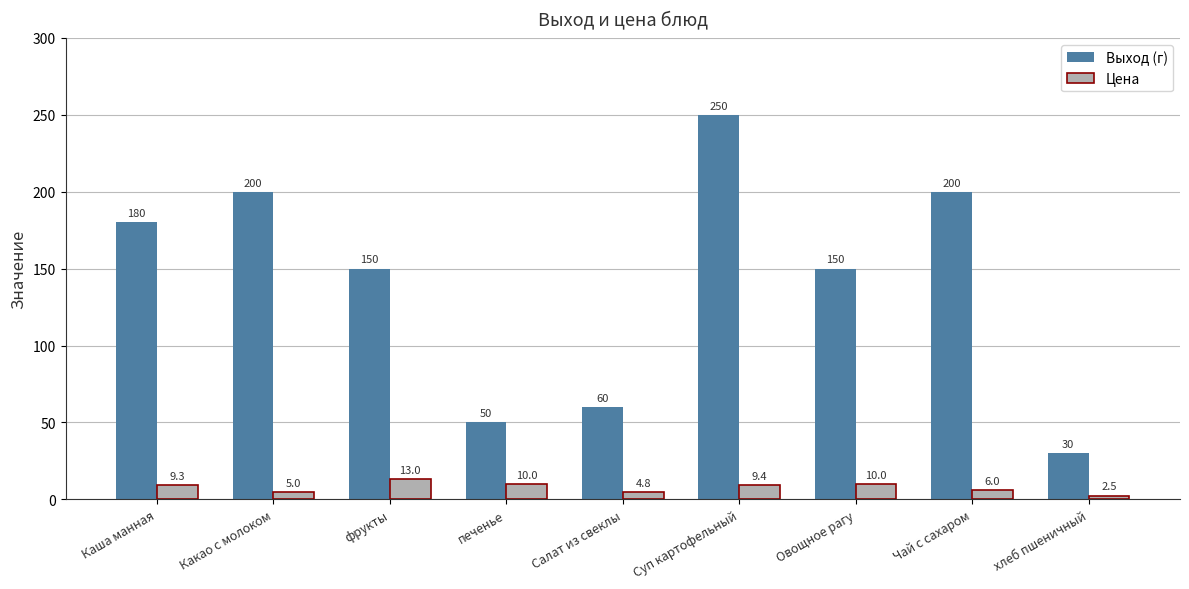

How many series are shown in this chart?

2